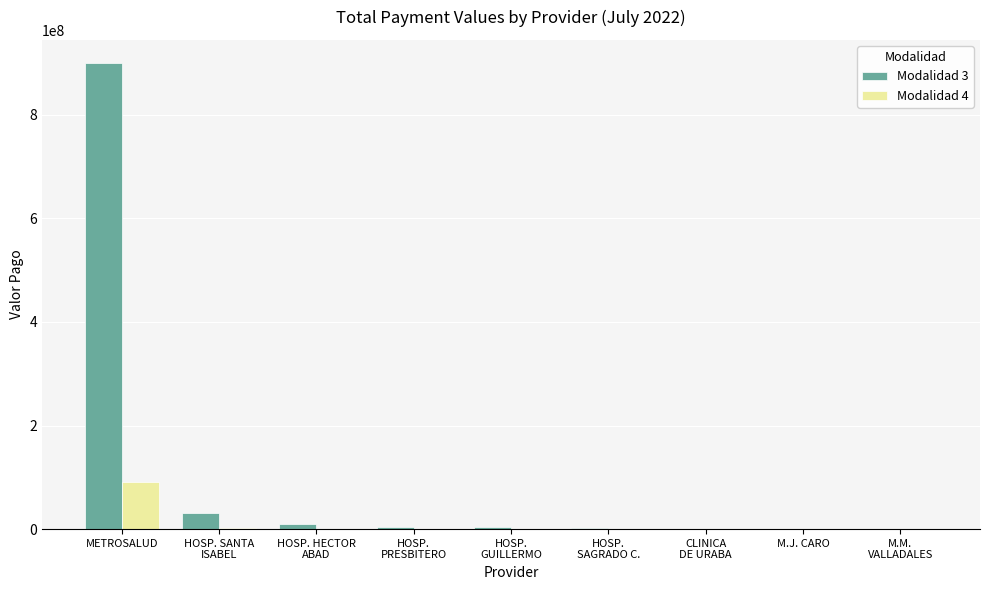

Which label corresponds to the largest value in the chart?

METROSALUD